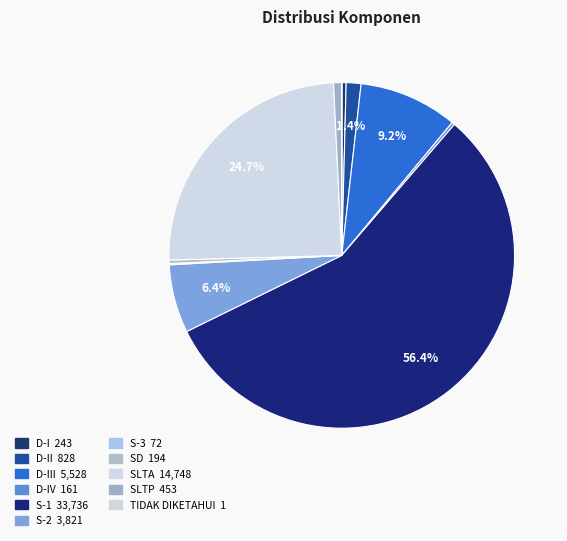

How many slices are in this pie chart?

11